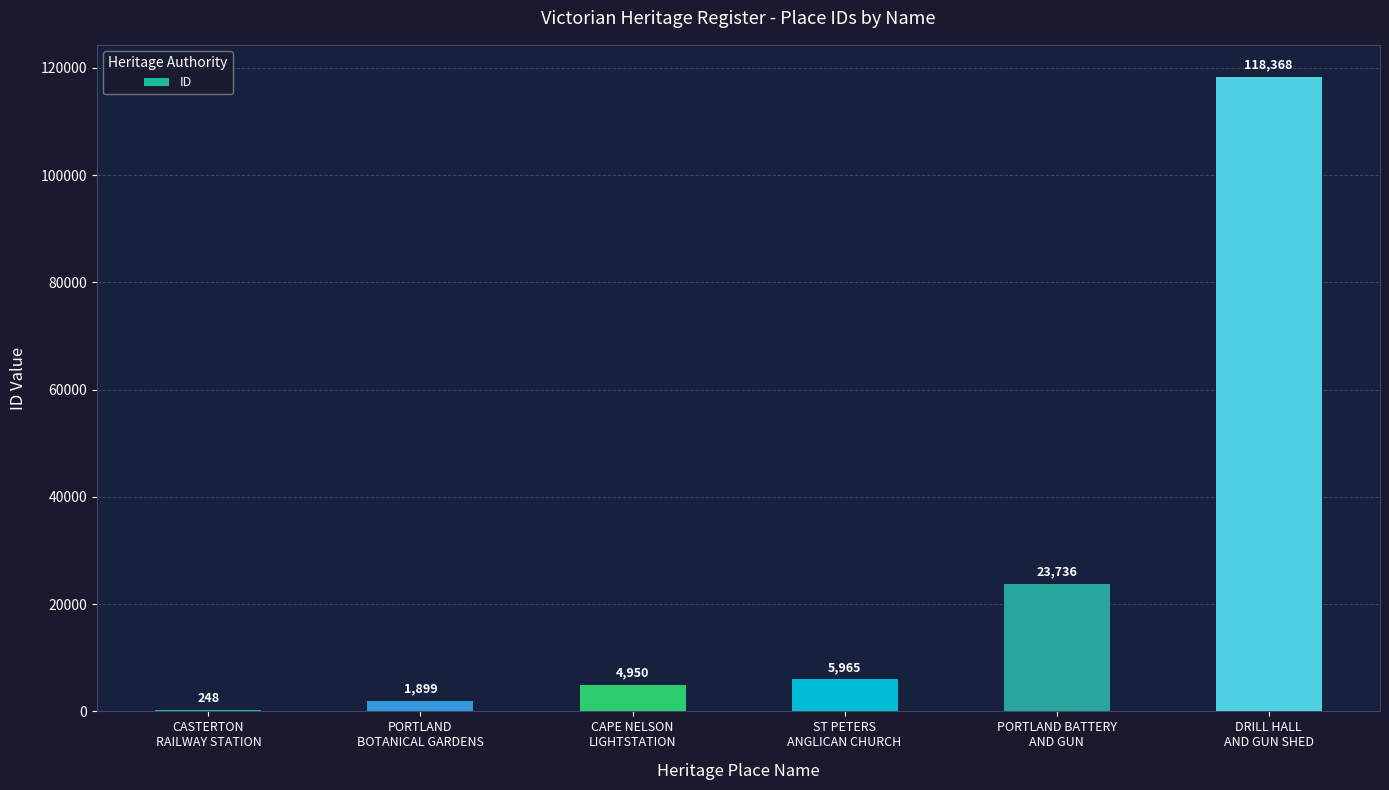

What is the greatest value displayed?

118368